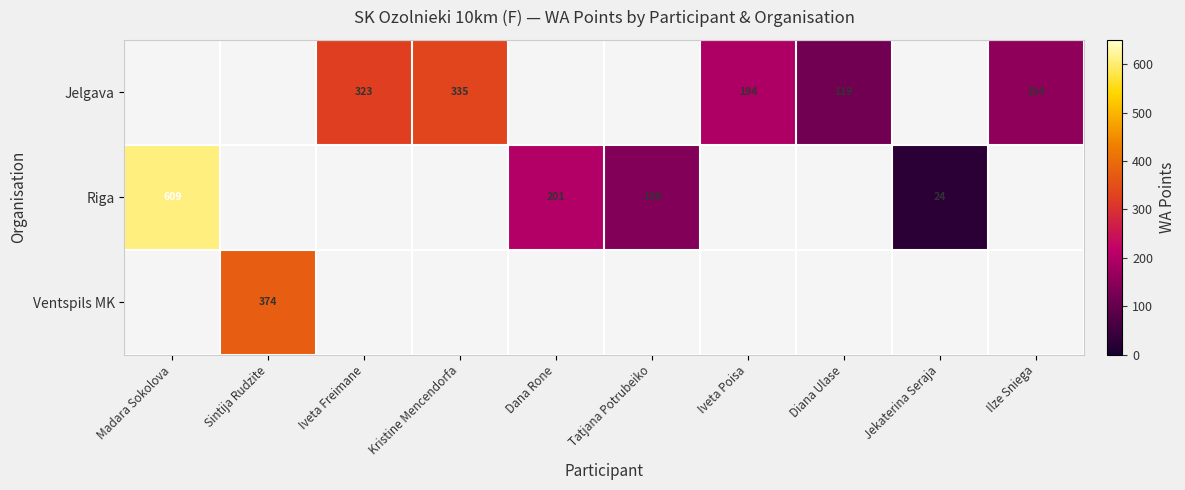

What is the difference between the Jelgava values at Diana Ulase and Ilze Sniega?

35